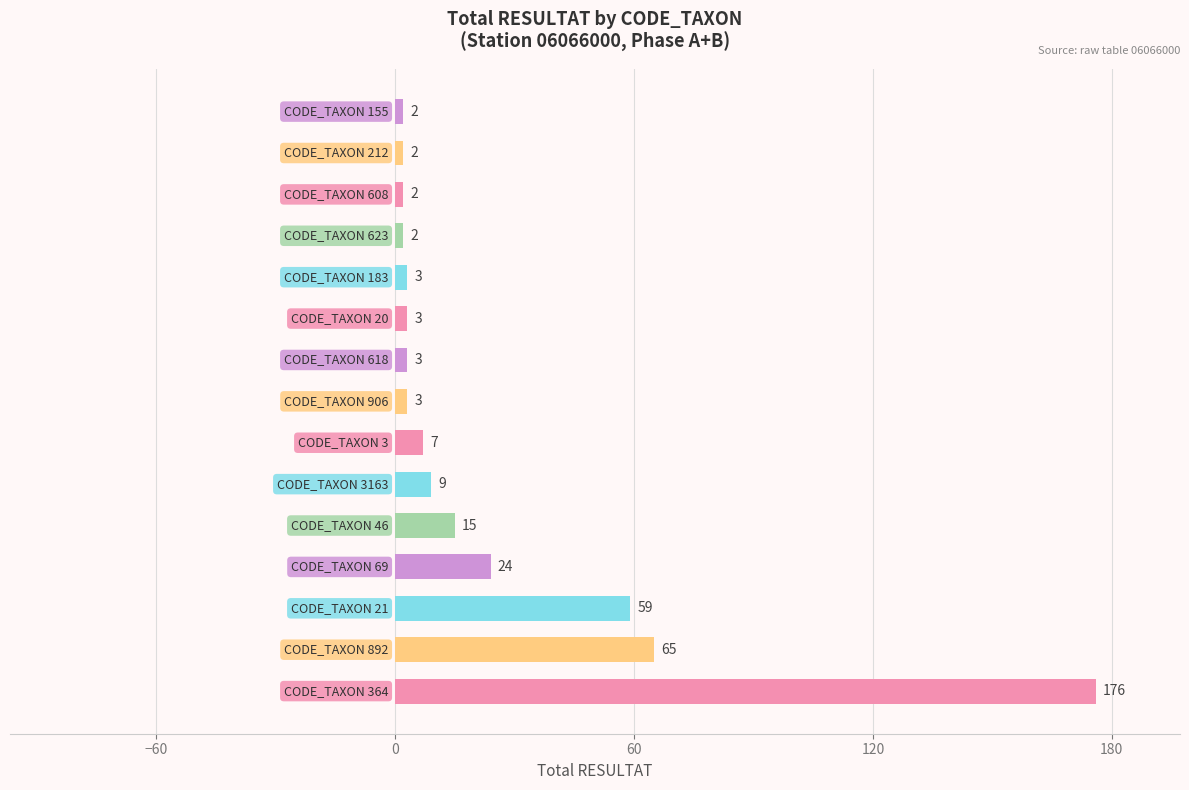

How many bars are there in total?

15